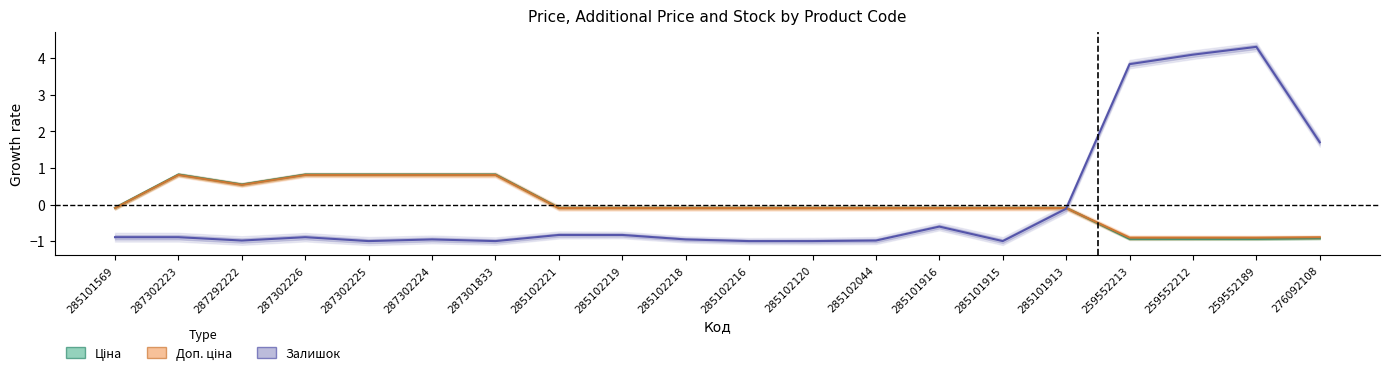

The Доп. ціна series shows -0.1 at 285102044. True or false?

True